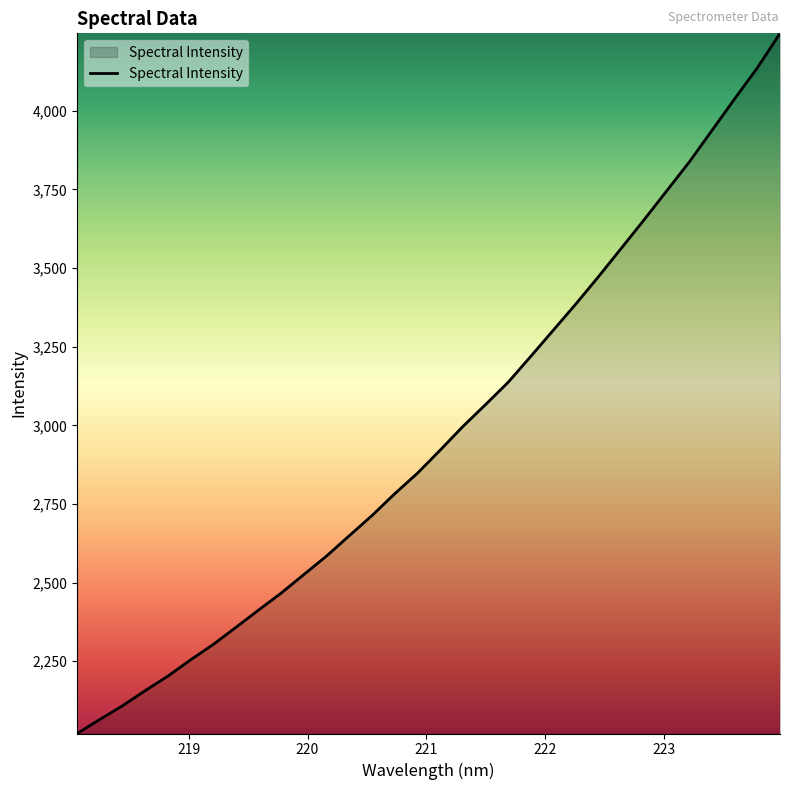

What is the greatest value displayed?

4246.4